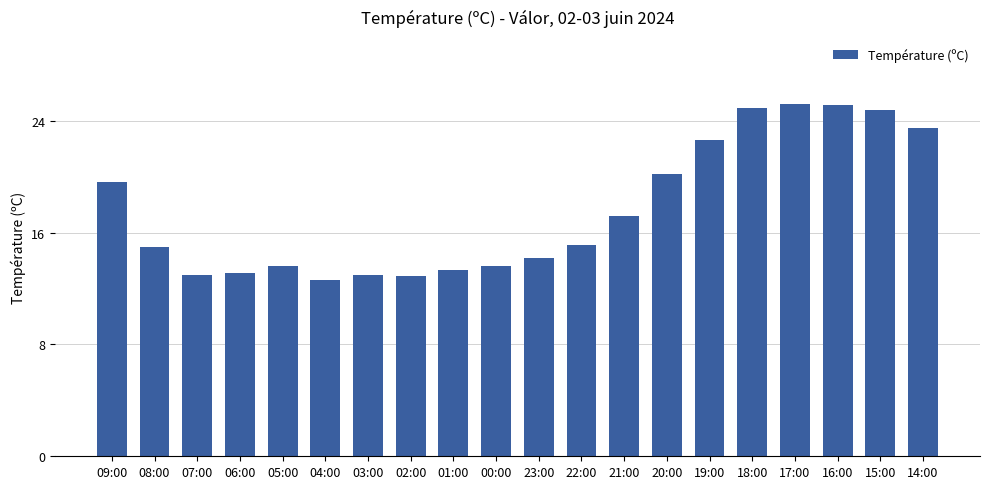

What is the difference between the second highest and minimum values?

12.5